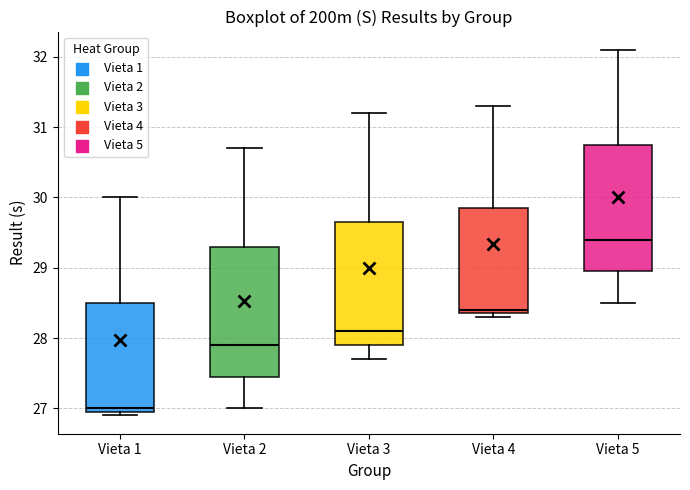

Where does the median line of the box for Vieta 5 sit on the y-axis? The values are not printed on the chart, so give them approximately, as read against the axis.

29.4